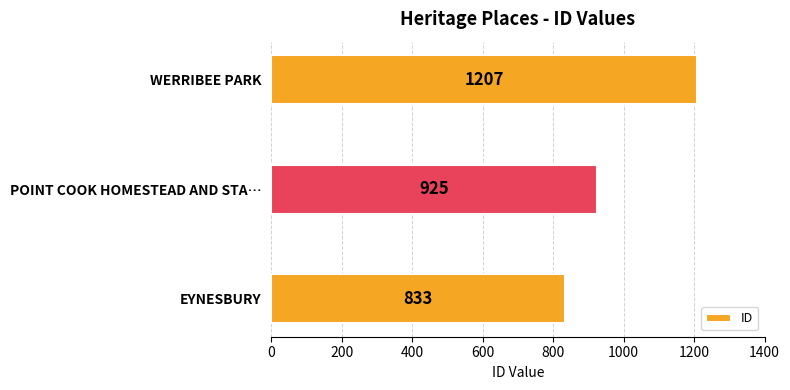

Count the values in the range 833 to 1207.

3